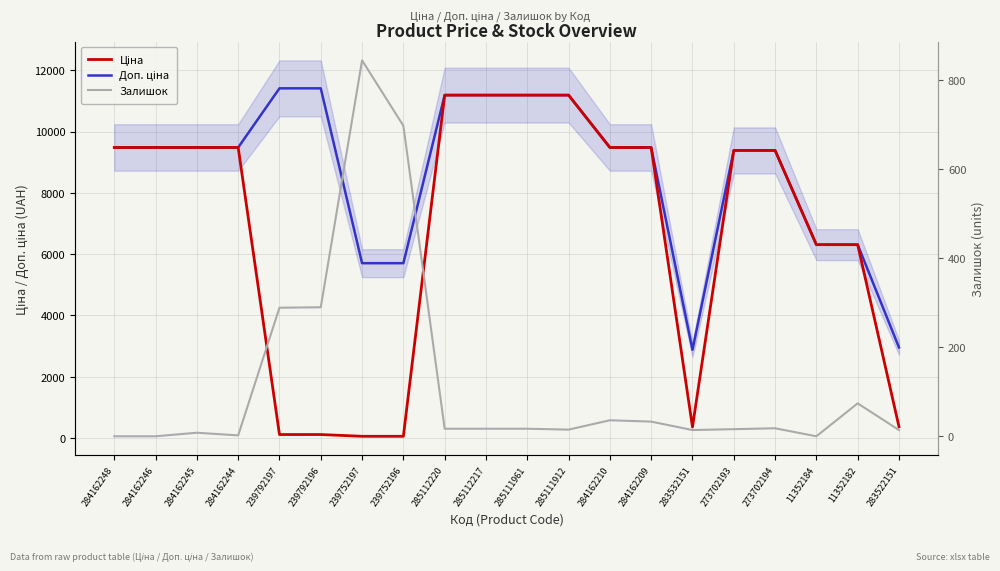

What are all the series names shown in the legend?

Ціна, Доп. ціна, Залишок